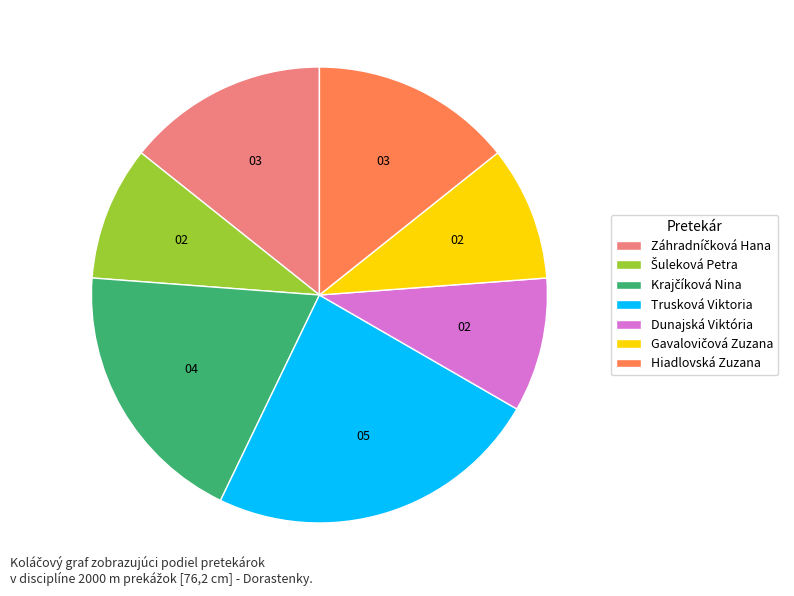

Combined, do Dunajská Viktória and Hiadlovská Zuzana account for over 50%?

No